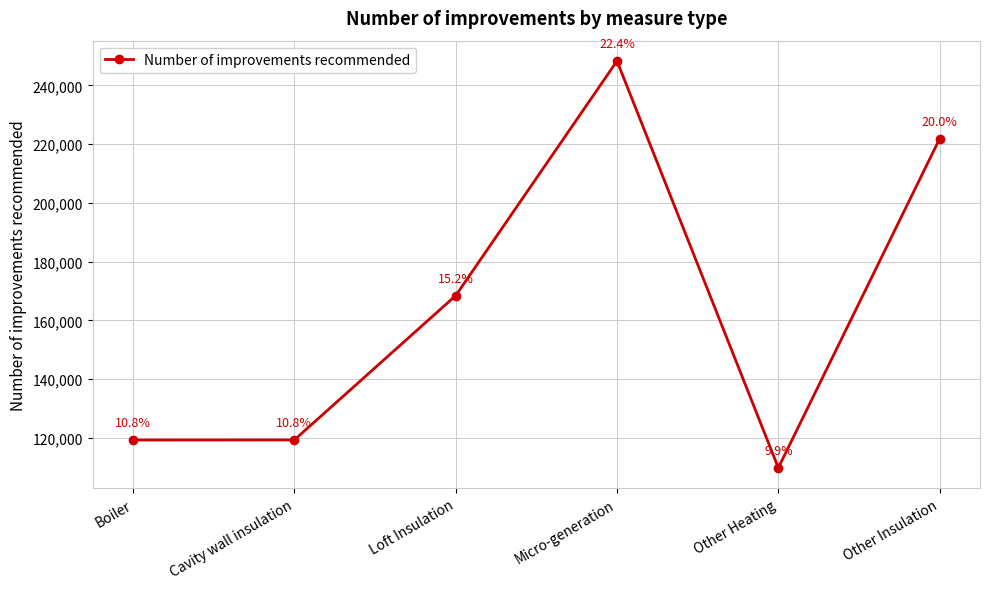

What is the label of the 2nd point from the right?

Other Heating